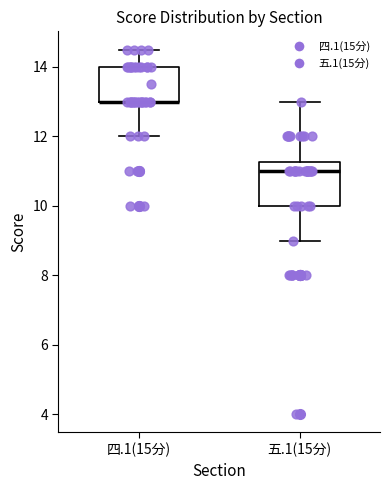

Where is the upper edge of the box for 五.1(15分) on the y-axis? The values are not printed on the chart, so give them approximately, as read against the axis.

11.2